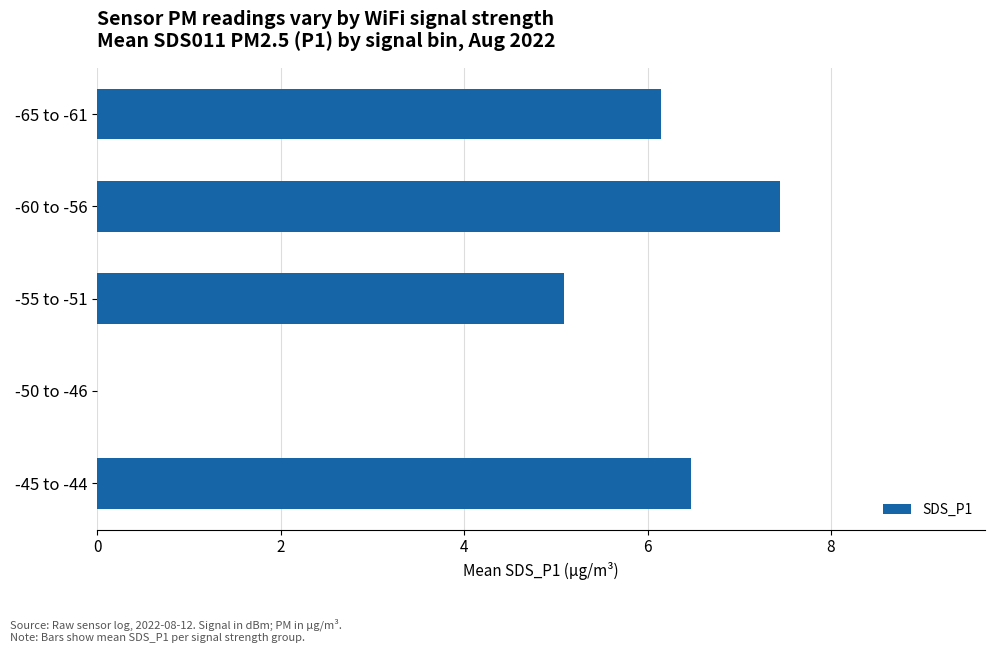

Is it true that the value at -55 to -51 is 2.3?

False